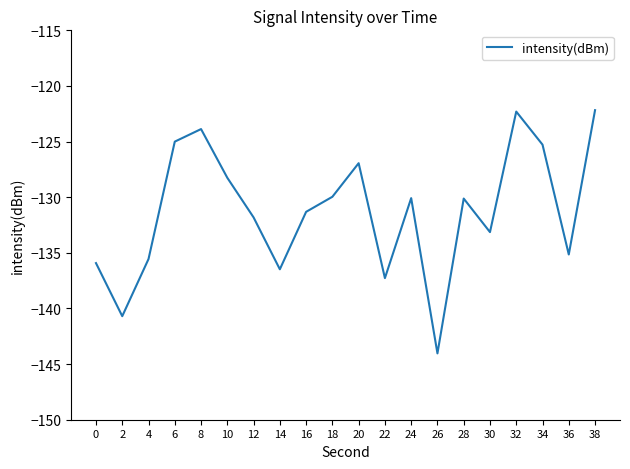

What is the change in value from 2 to 26?

-3.3